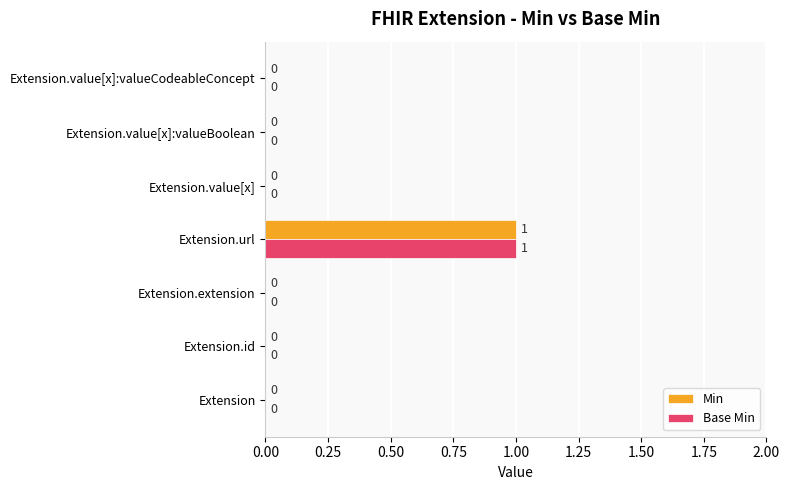

How many Base Min values are between 0 and 1?

7